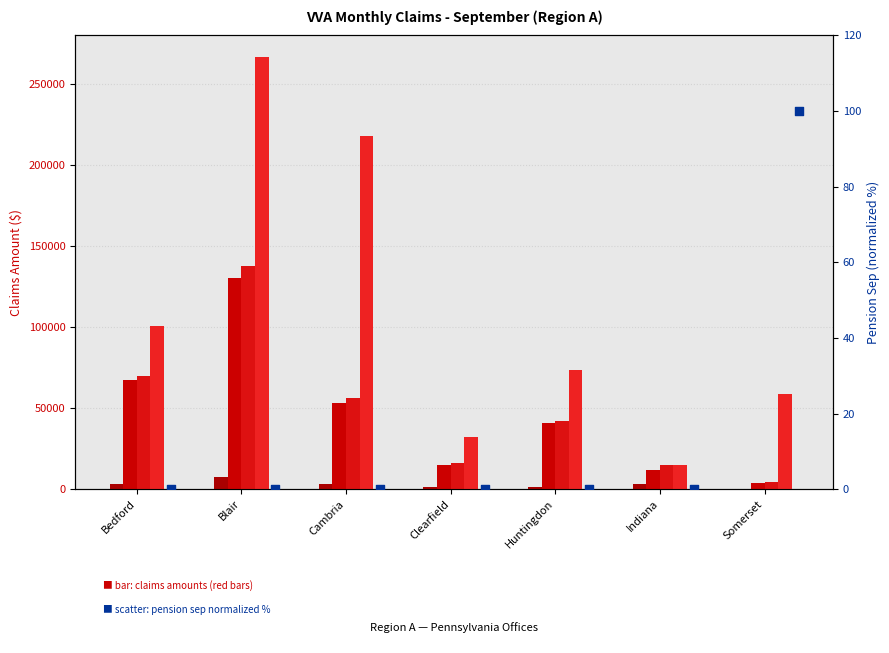

At which category is the sum across all series the highest?

Blair